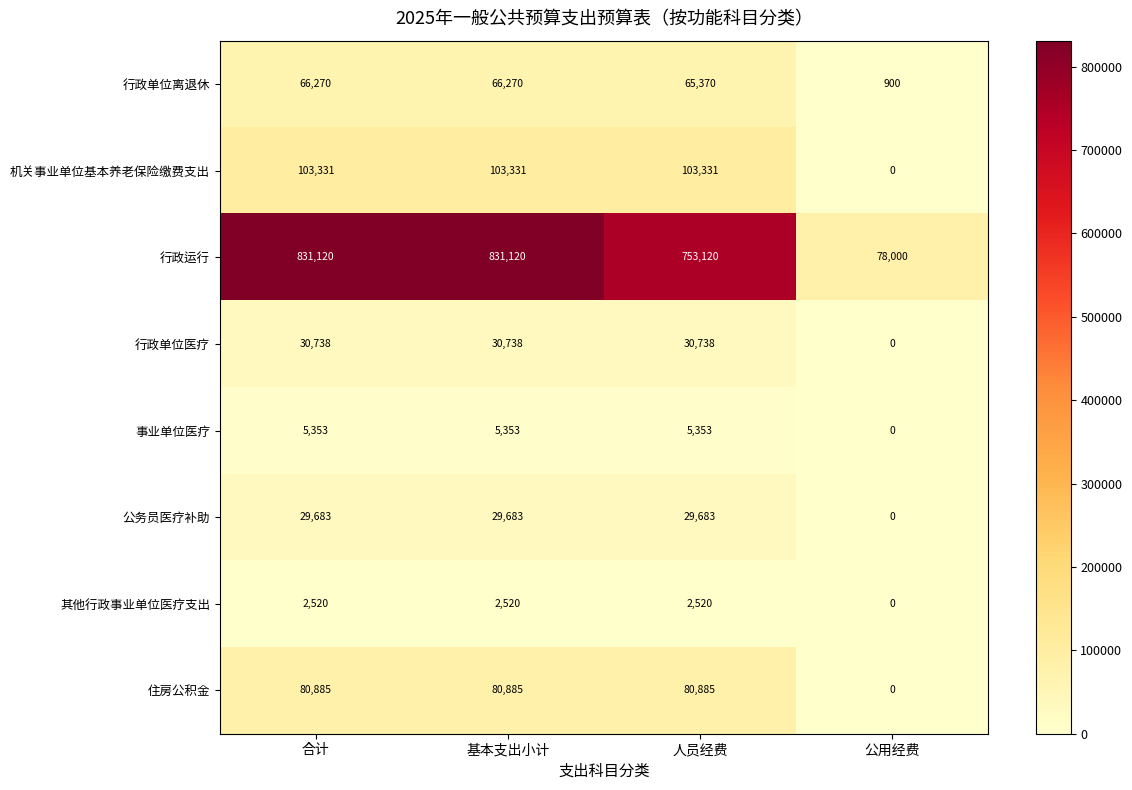

At how many categories does at least one series exceed 729062?

3